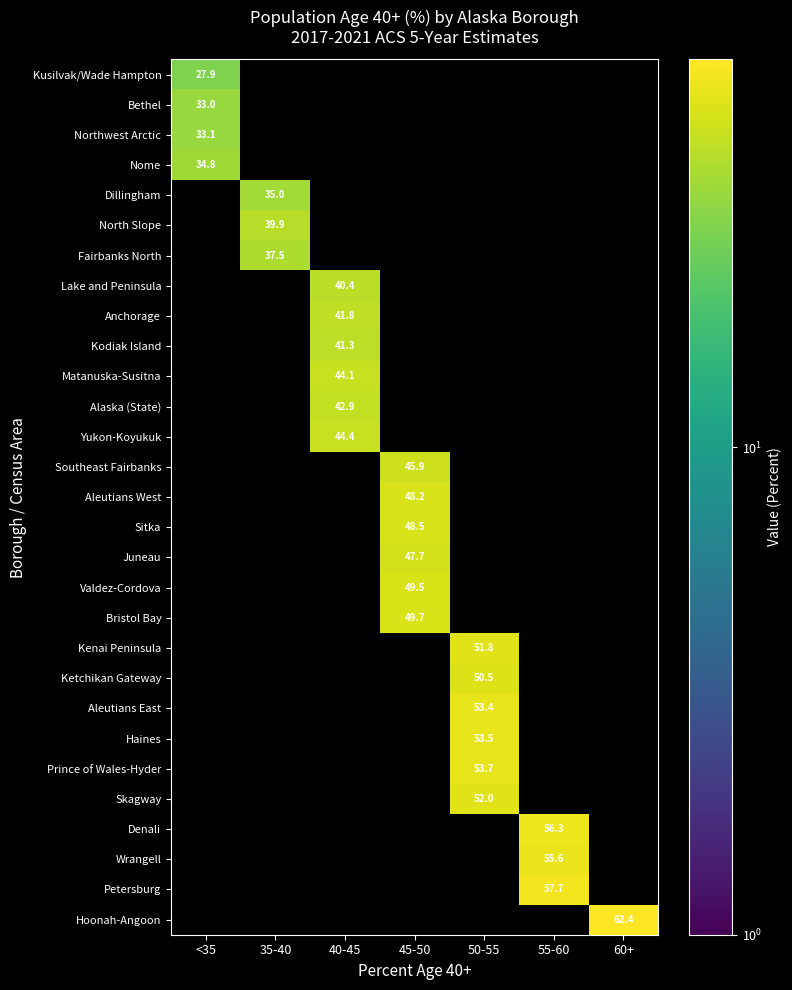

True or false: Matanuska-Susitna has a value of 64.0 at 40-45.

False